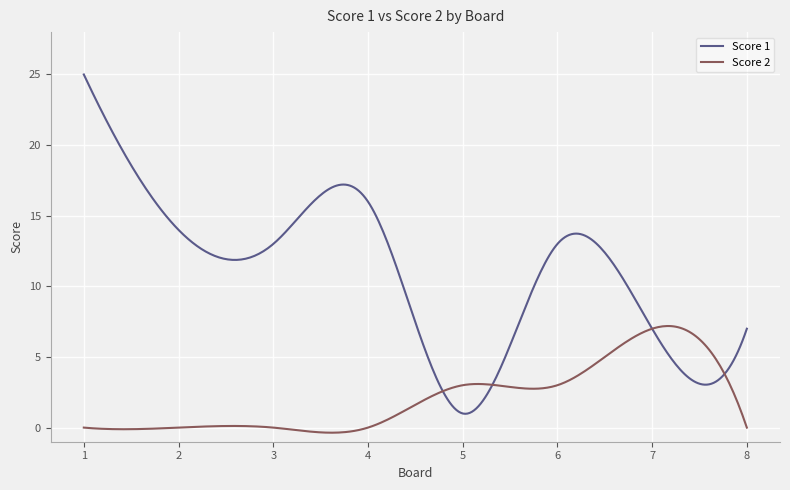

What is the highest value of the Score 1 series?

25.0